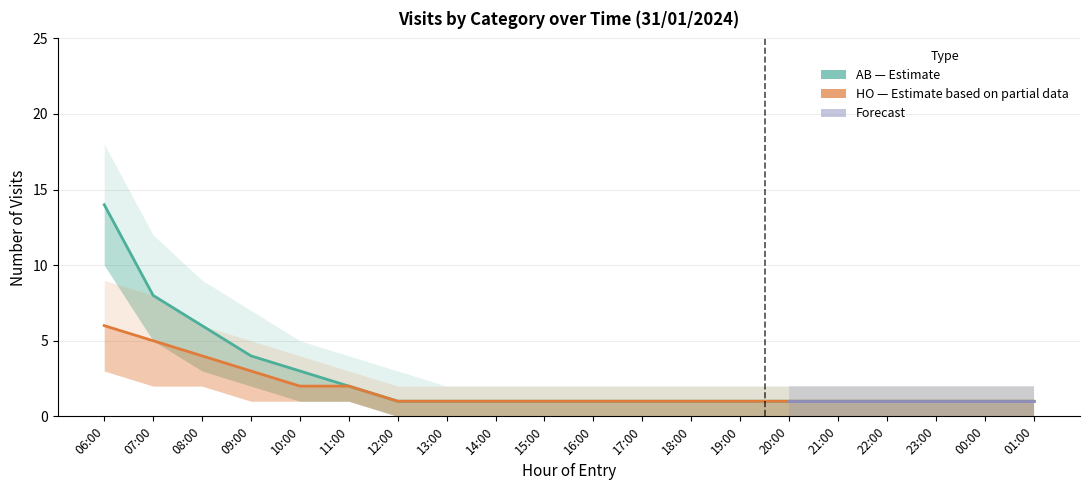

True or false: HO_upper has a value of 4 at 11:00.

False